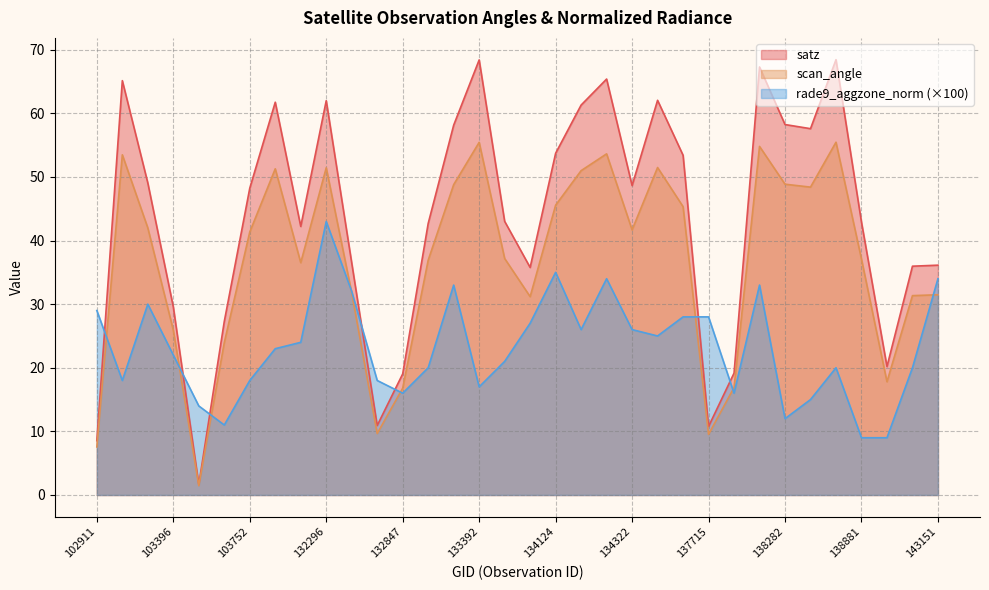

In scan_angle, how many points are lower than both neighbors (excluding endpoints)?

8